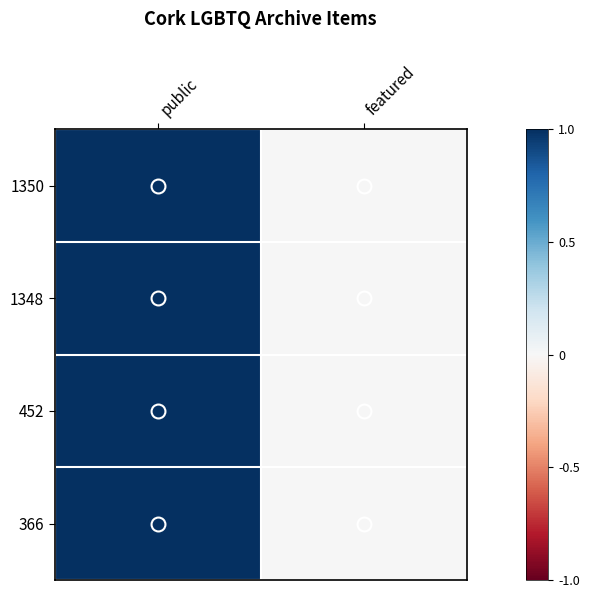

Reading left to right, transcribe all the data shown in this chart.

1350: public=1	featured=0
1348: public=1	featured=0
452: public=1	featured=0
366: public=1	featured=0